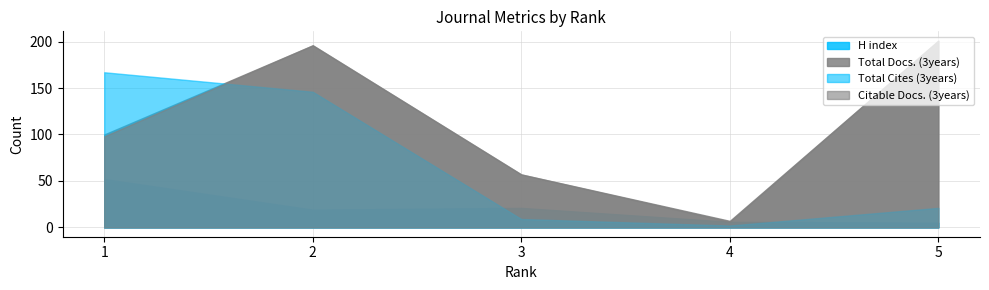

Reading left to right, transcribe all the data shown in this chart.

H index: 1=52	2=19	3=21	4=6	5=5
Total Docs. (3years): 1=100	2=196	3=57	4=7	5=201
Total Cites (3years): 1=167	2=146	3=9	4=2	5=21
Citable Docs. (3years): 1=98	2=196	3=57	4=6	5=201